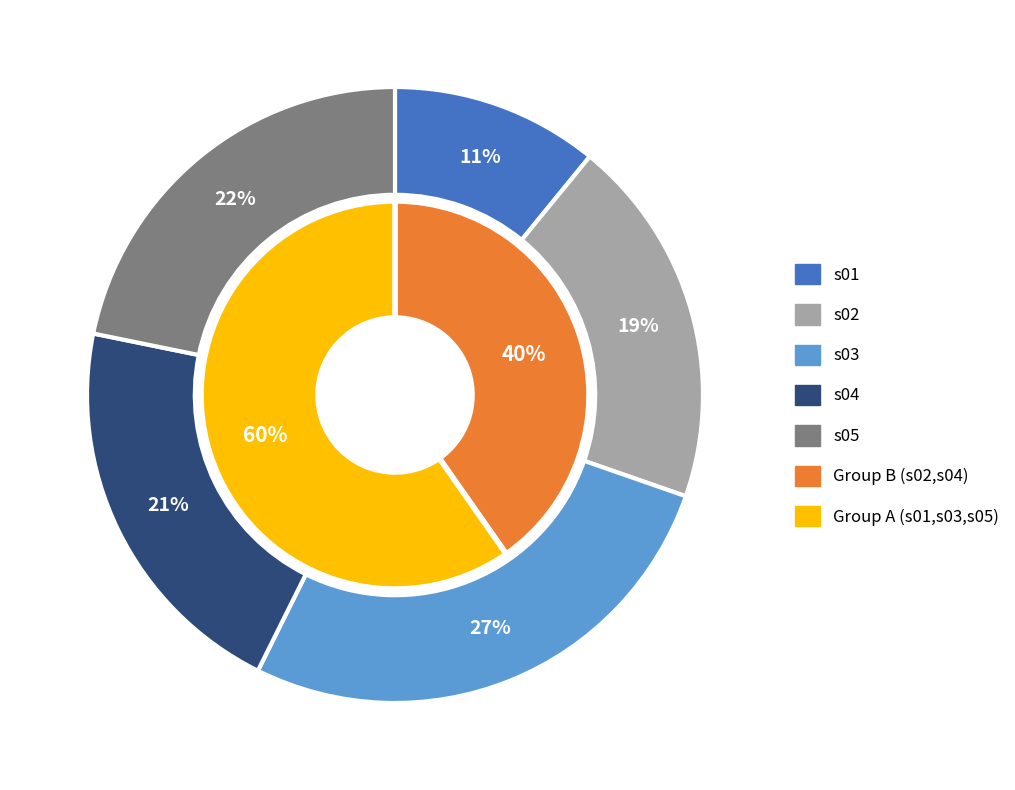

Does s04 represent more than half of the total?

No